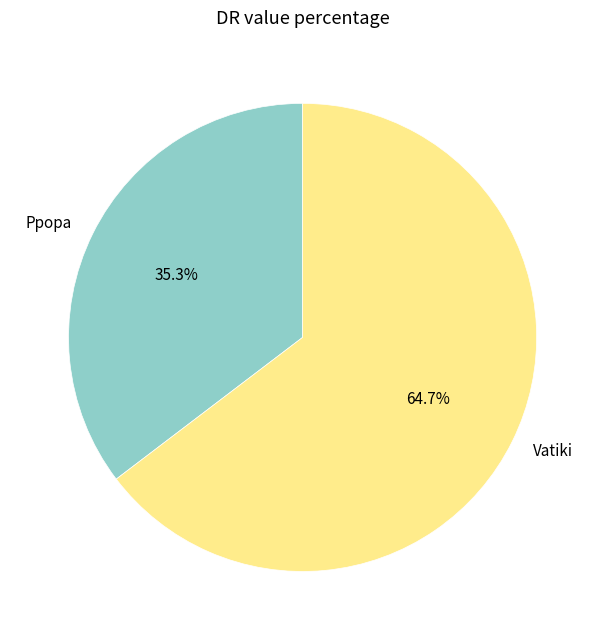

Which has a higher value, Vatiki or Ppopa?

Vatiki